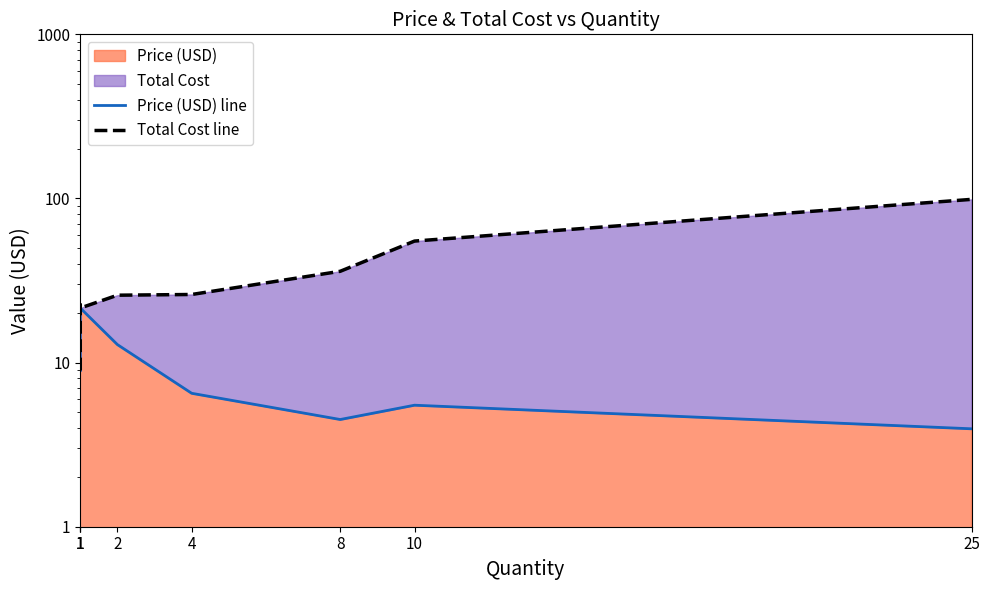

Where does the Price (USD) line series first go above 8?

1